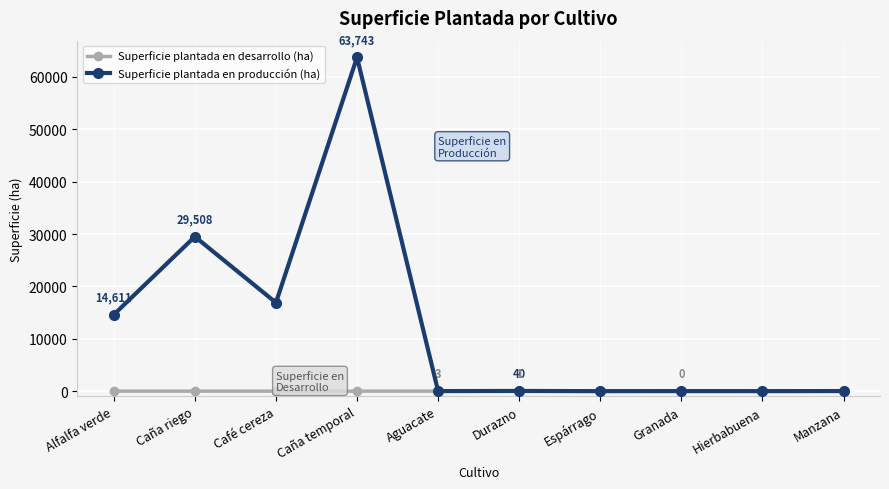

What is the value of the Superficie plantada en producción (ha) point at the 1st from the left?

14610.8